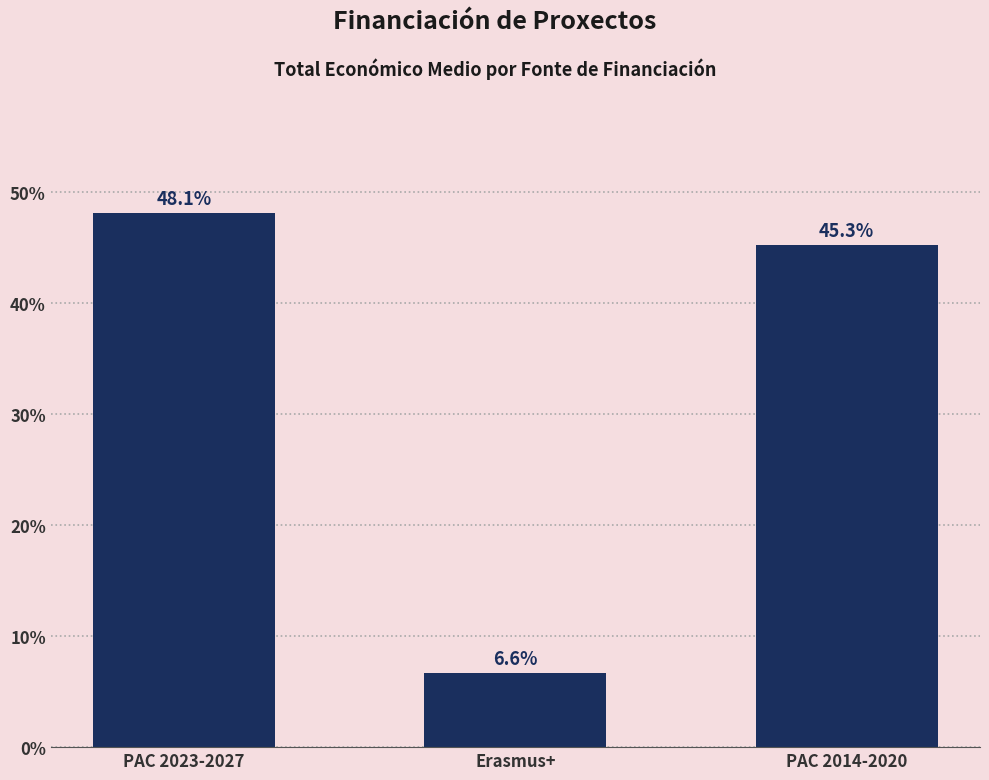

What is the label of the 1st bar from the left?

PAC 2023-2027